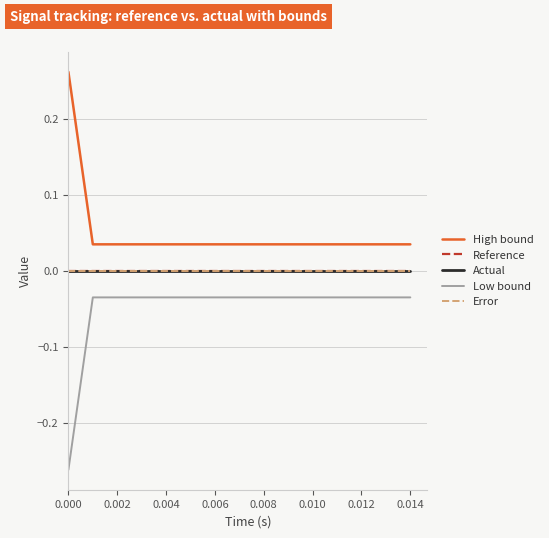

Count the number of data series in this chart.

5